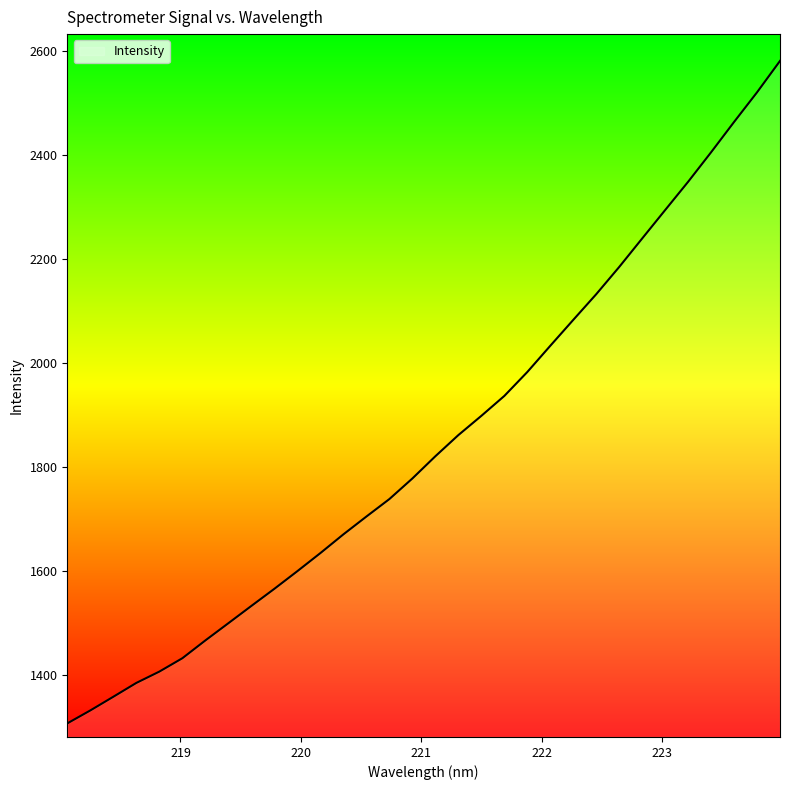

What is the difference between the maximum and minimum values?

1275.1